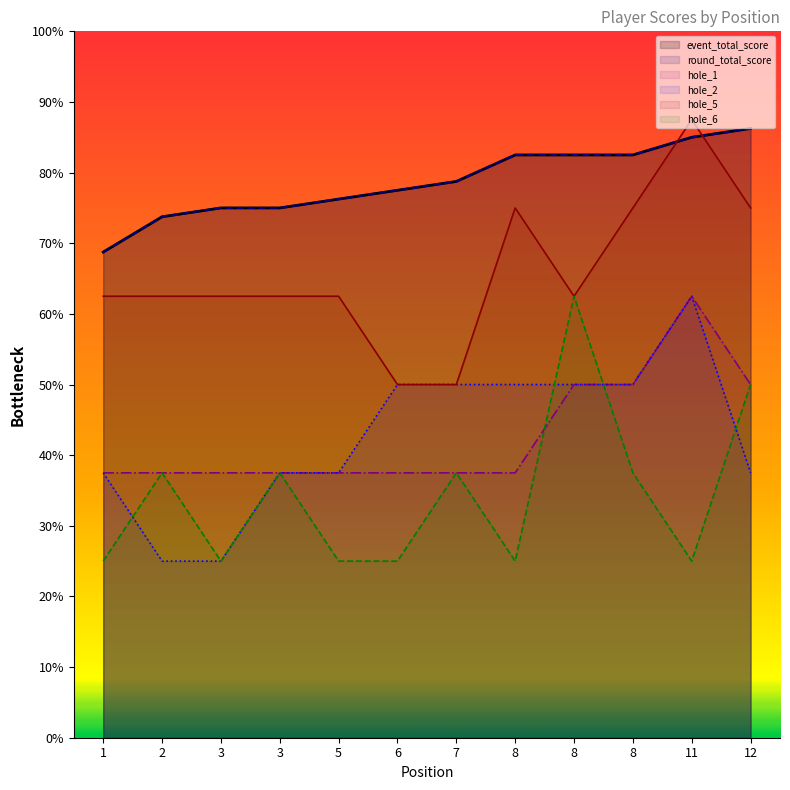

How many data points in round_total_score are above 78?

6